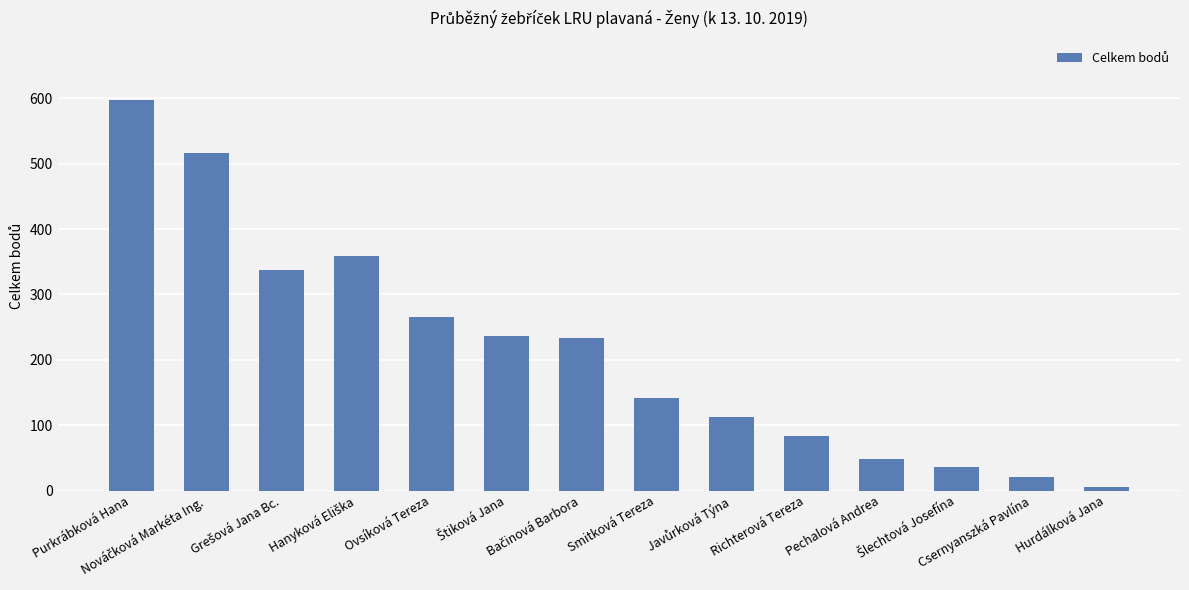

The chart shows a value of 30 at Richterová Tereza. True or false?

False